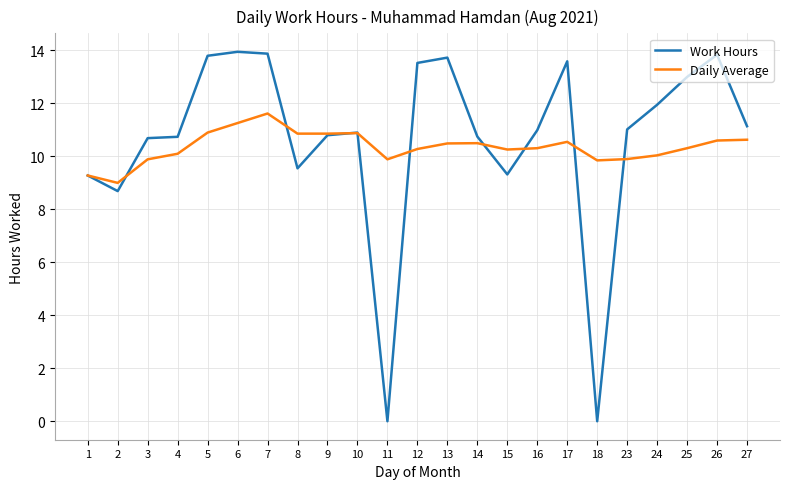

Rank the series at 12 from highest to lowest value.

Work Hours, Daily Average